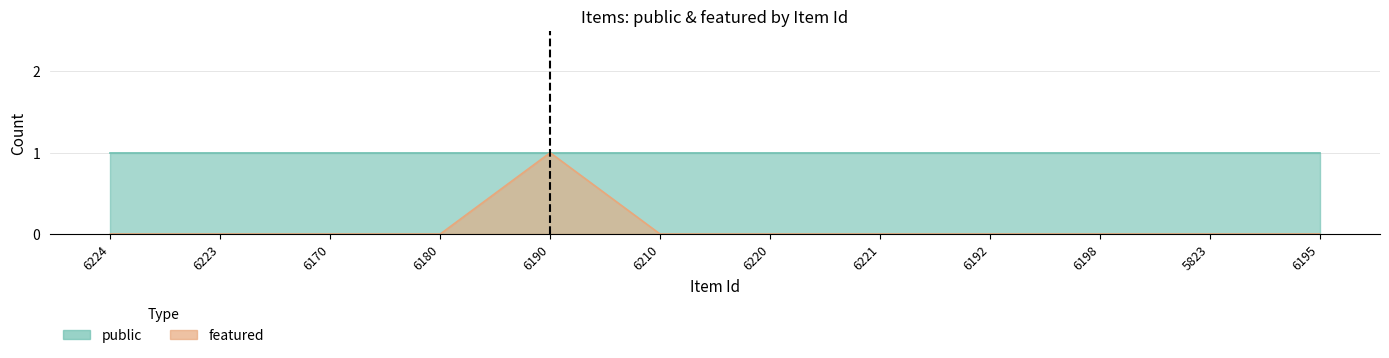

What is the difference between the maximum and minimum values?

1